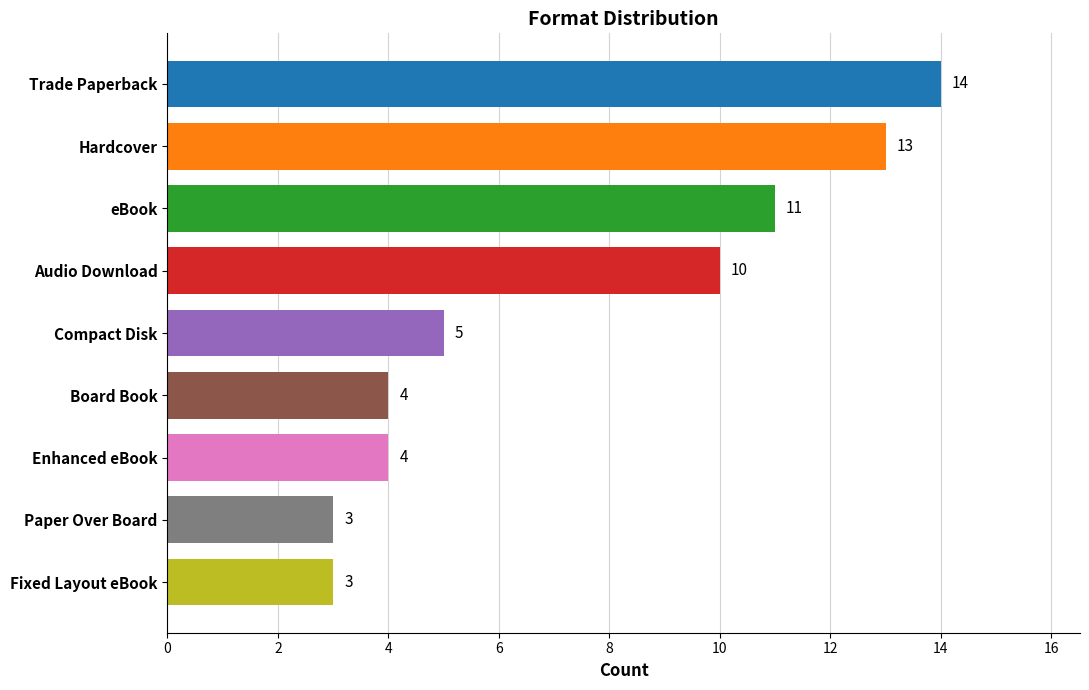

The chart shows a value of 4 at Enhanced eBook. True or false?

True